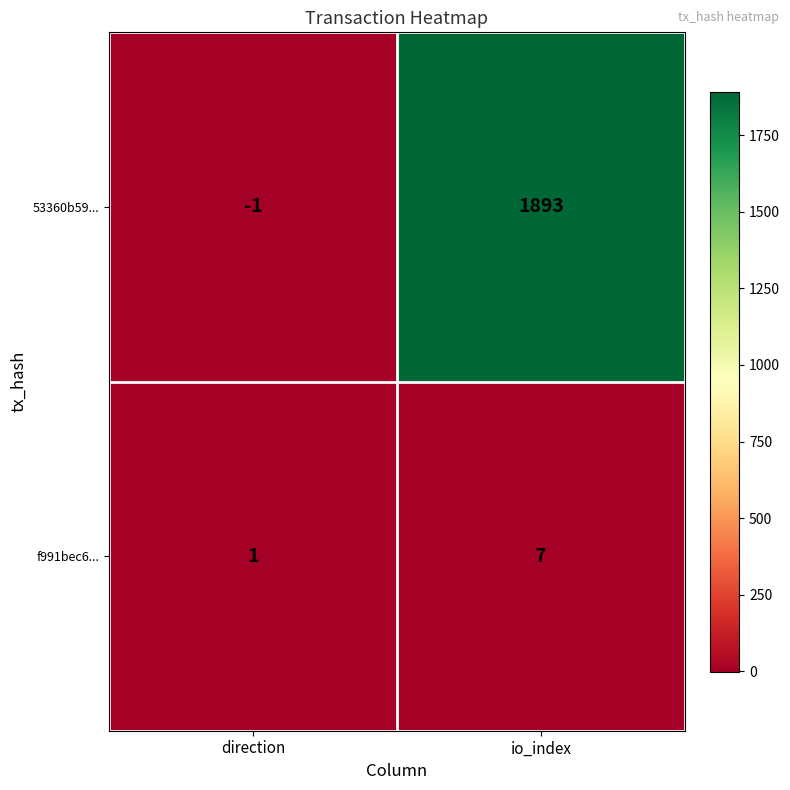

What is the smallest value displayed?

-1